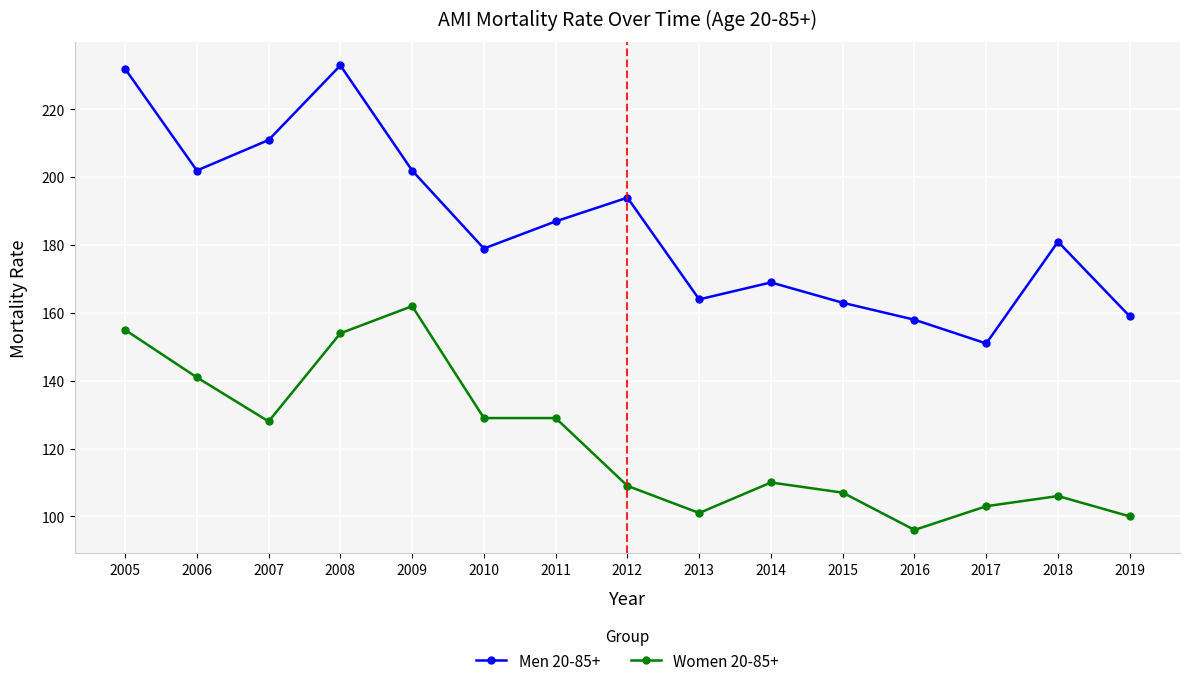

Which series has the largest range (max minus min)?

Men 20-85+